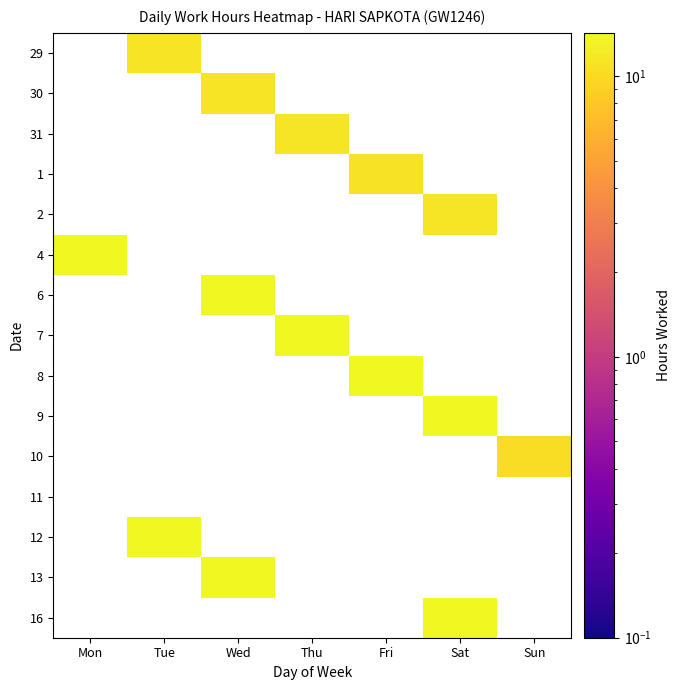

Reading right to left, transcribe all the data shown in this chart.

29: Sun=0.0	Sat=0.0	Fri=0.0	Thu=0.0	Wed=0.0	Tue=11.2	Mon=0.0
30: Sun=0.0	Sat=0.0	Fri=0.0	Thu=0.0	Wed=11.1	Tue=0.0	Mon=0.0
31: Sun=0.0	Sat=0.0	Fri=0.0	Thu=11.5	Wed=0.0	Tue=0.0	Mon=0.0
1: Sun=0.0	Sat=0.0	Fri=11.0	Thu=0.0	Wed=0.0	Tue=0.0	Mon=0.0
2: Sun=0.0	Sat=11.3	Fri=0.0	Thu=0.0	Wed=0.0	Tue=0.0	Mon=0.0
4: Sun=0.0	Sat=0.0	Fri=0.0	Thu=0.0	Wed=0.0	Tue=0.0	Mon=14.1
6: Sun=0.0	Sat=0.0	Fri=0.0	Thu=0.0	Wed=14.1	Tue=0.0	Mon=0.0
7: Sun=0.0	Sat=0.0	Fri=0.0	Thu=14.2	Wed=0.0	Tue=0.0	Mon=0.0
8: Sun=0.0	Sat=0.0	Fri=14.2	Thu=0.0	Wed=0.0	Tue=0.0	Mon=0.0
9: Sun=0.0	Sat=14.2	Fri=0.0	Thu=0.0	Wed=0.0	Tue=0.0	Mon=0.0
10: Sun=10.4	Sat=0.0	Fri=0.0	Thu=0.0	Wed=0.0	Tue=0.0	Mon=0.0
11: Sun=0.0	Sat=0.0	Fri=0.0	Thu=0.0	Wed=0.0	Tue=0.0	Mon=0.0
12: Sun=0.0	Sat=0.0	Fri=0.0	Thu=0.0	Wed=0.0	Tue=14.2	Mon=0.0
13: Sun=0.0	Sat=0.0	Fri=0.0	Thu=0.0	Wed=14.0	Tue=0.0	Mon=0.0
16: Sun=0.0	Sat=14.3	Fri=0.0	Thu=0.0	Wed=0.0	Tue=0.0	Mon=0.0